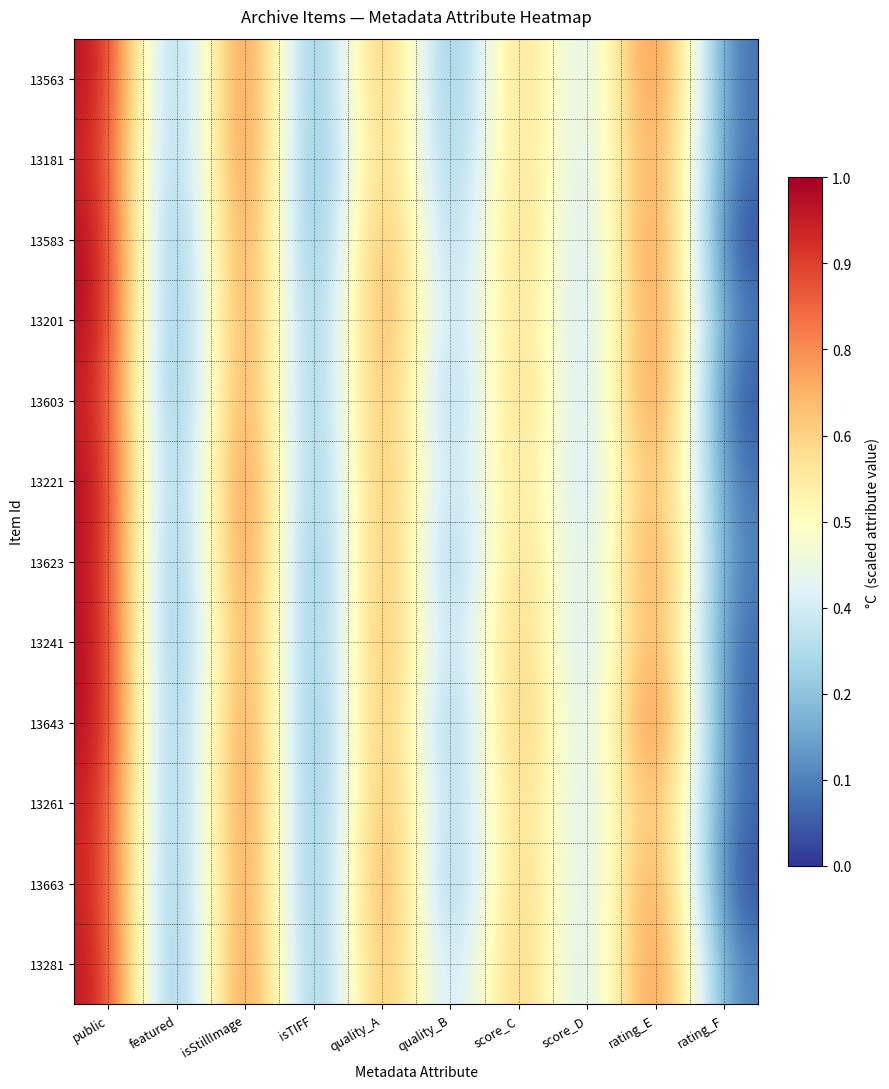

Count the number of data series in this chart.

12